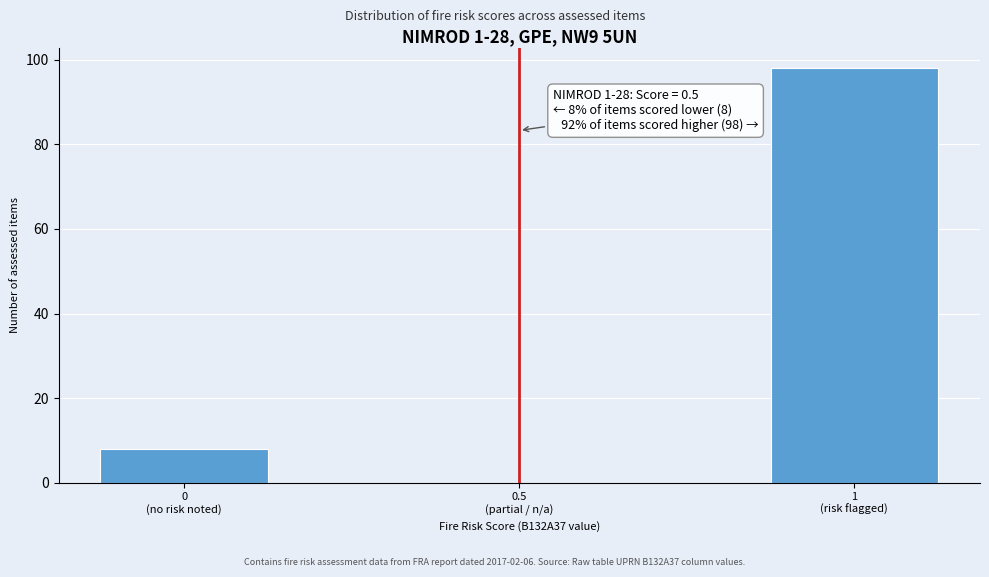

What is the greatest value displayed?

98